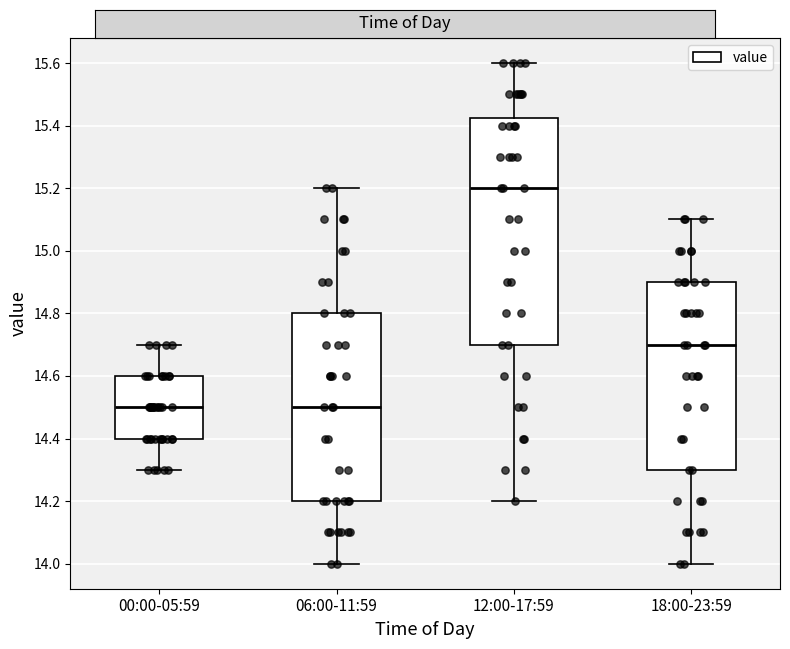

Where is the lower edge of the box for 06:00-11:59 on the y-axis? The values are not printed on the chart, so give them approximately, as read against the axis.

14.20